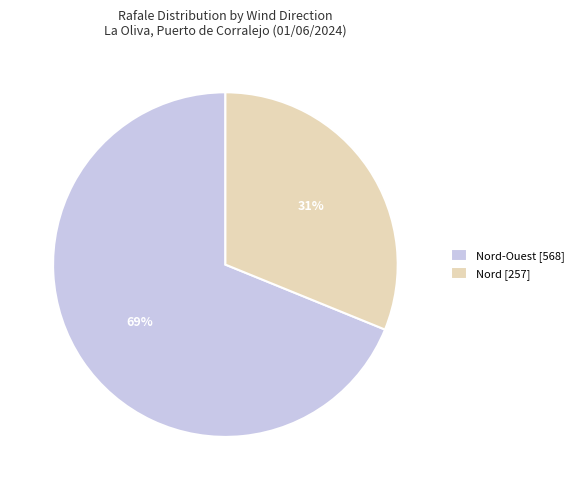

Is the sum of Nord [257] and Nord-Ouest [568] greater than half?

Yes